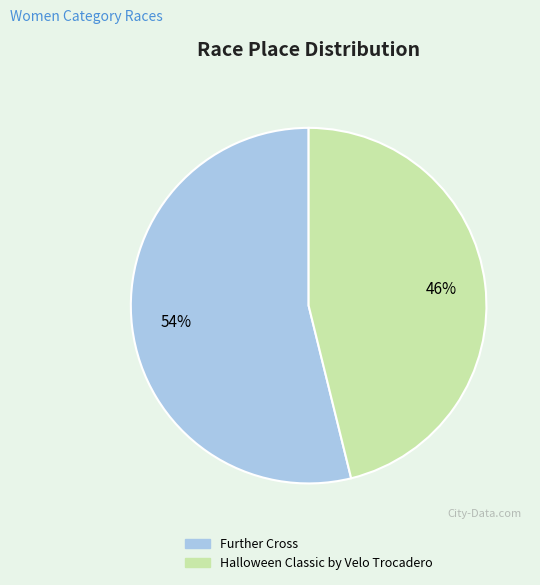

Between Halloween Classic by Velo Trocadero and Further Cross, which is larger?

Further Cross